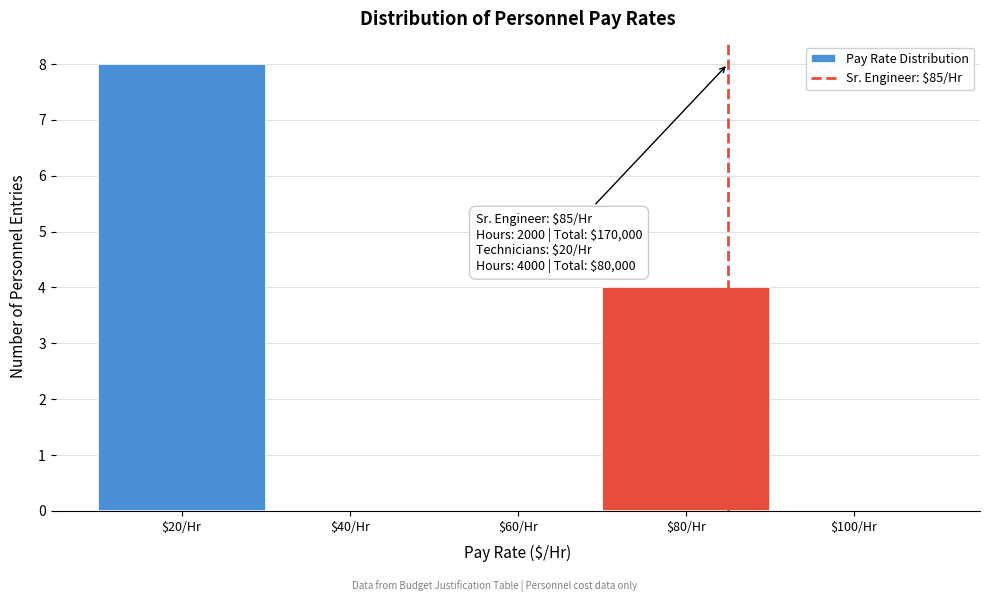

Over which range of the x-axis is the bar tallest?

10 to 30